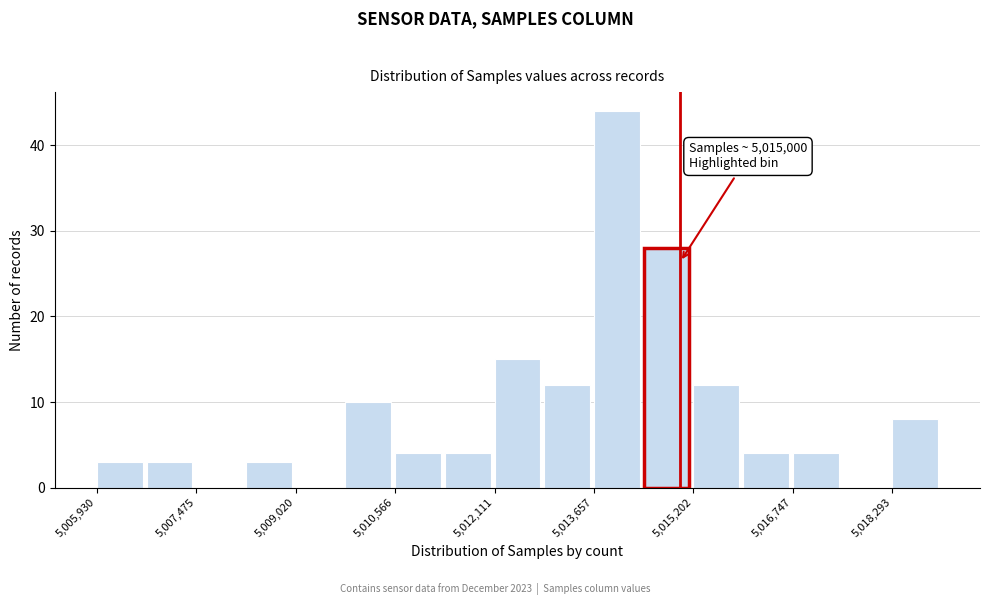

Around what value on the x-axis is the tallest bar? Give the approximate position of its centre, as read against the axis.

5014000